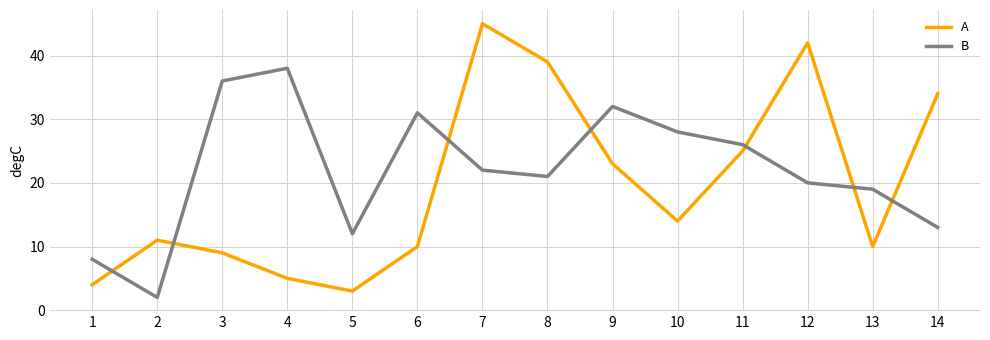

List the series in order of their peak value, highest first.

A, B